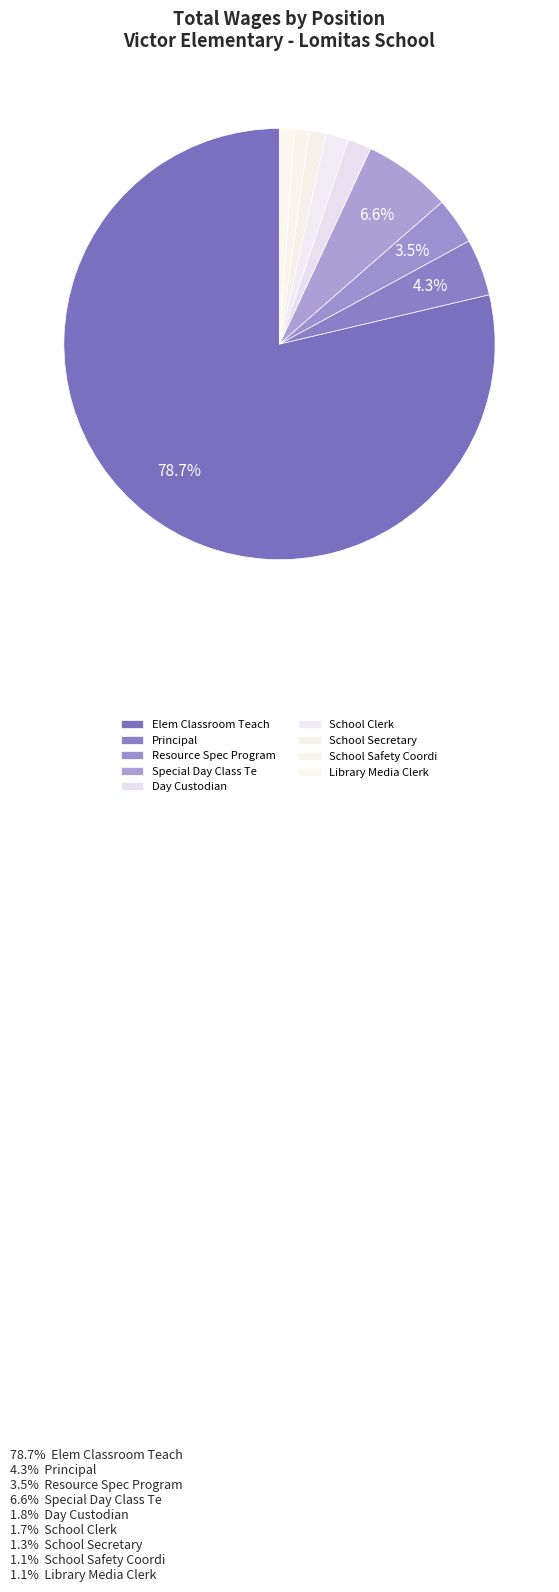

What is the ratio of the value at School Safety Coordi to the value at Resource Spec Program?

0.3